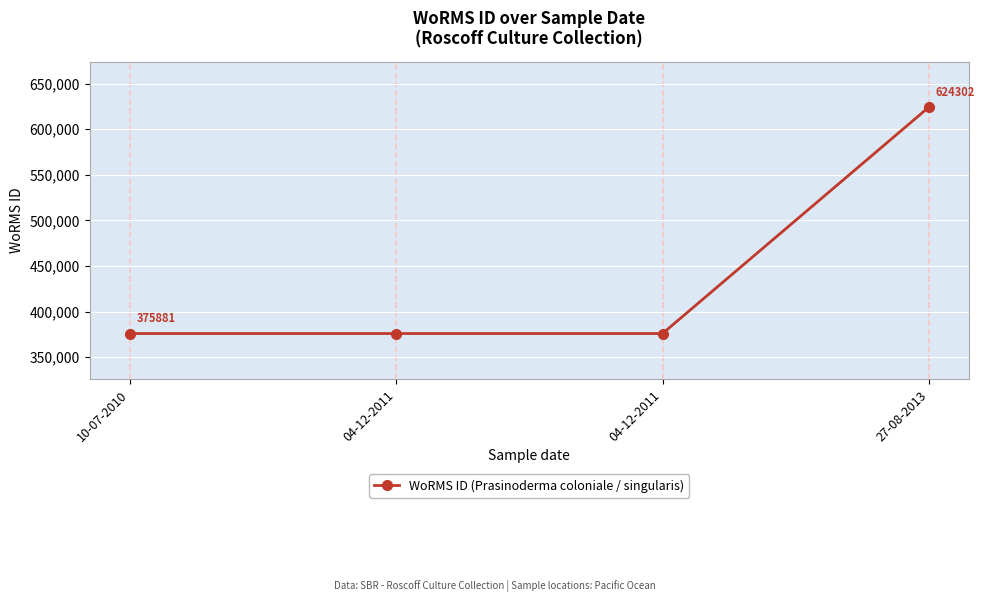

Reading right to left, transcribe all the data shown in this chart.

27-08-2013=624302	04-12-2011=375881	04-12-2011=375881	10-07-2010=375881